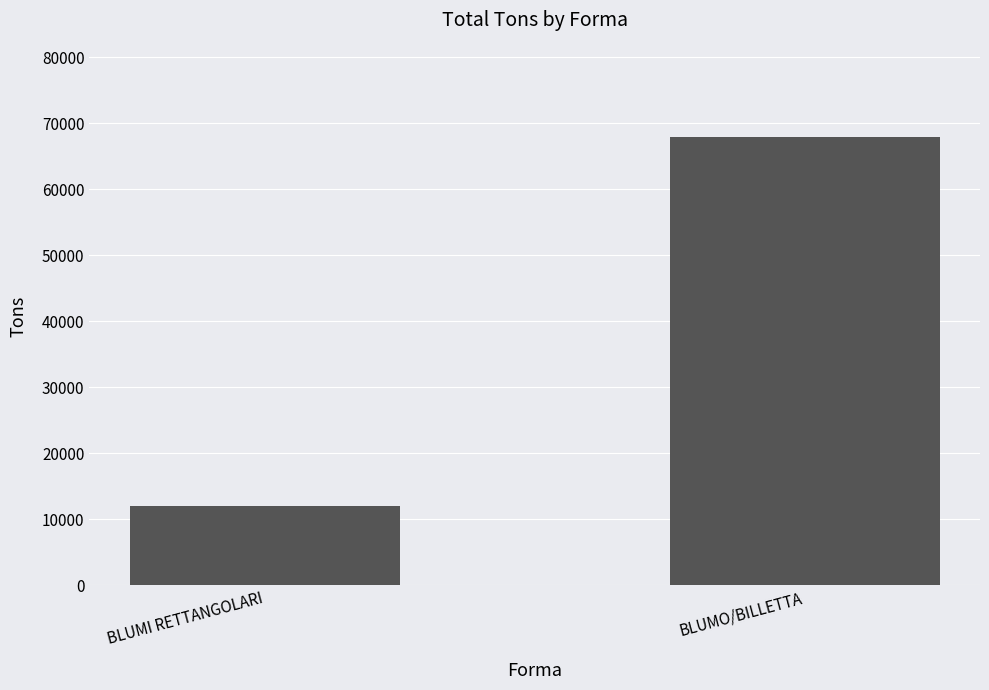

Reading left to right, what are all the values shown in this chart?

BLUMI RETTANGOLARI=12008	BLUMO/BILLETTA=67954